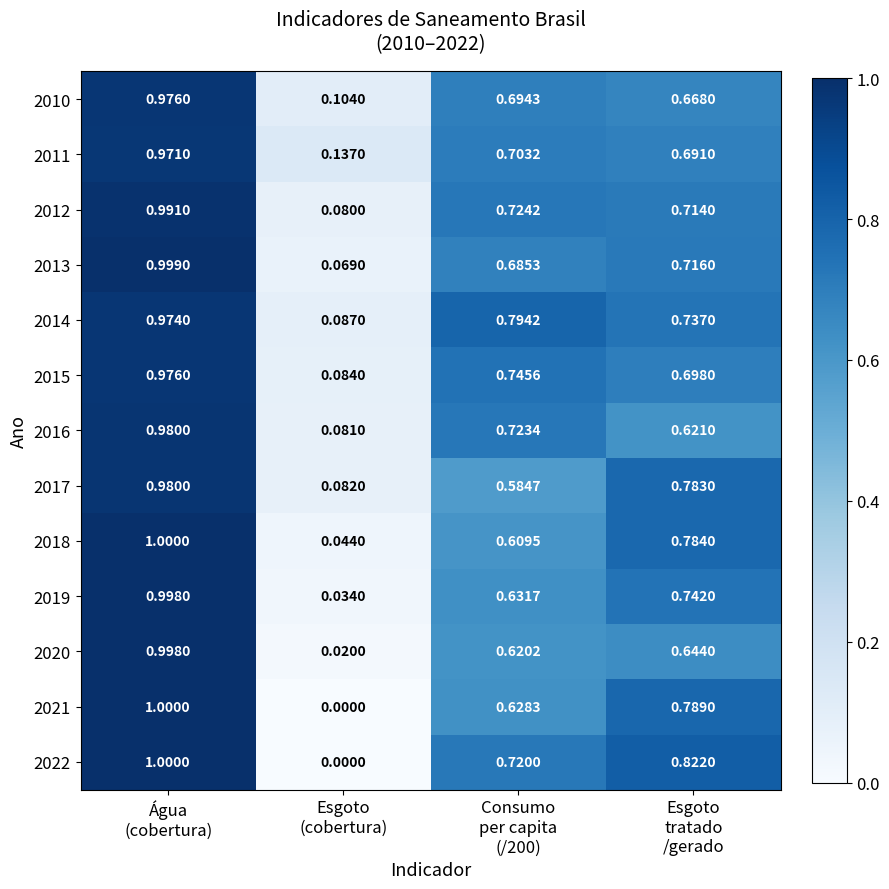

Which series has the largest total across all categories?

2014